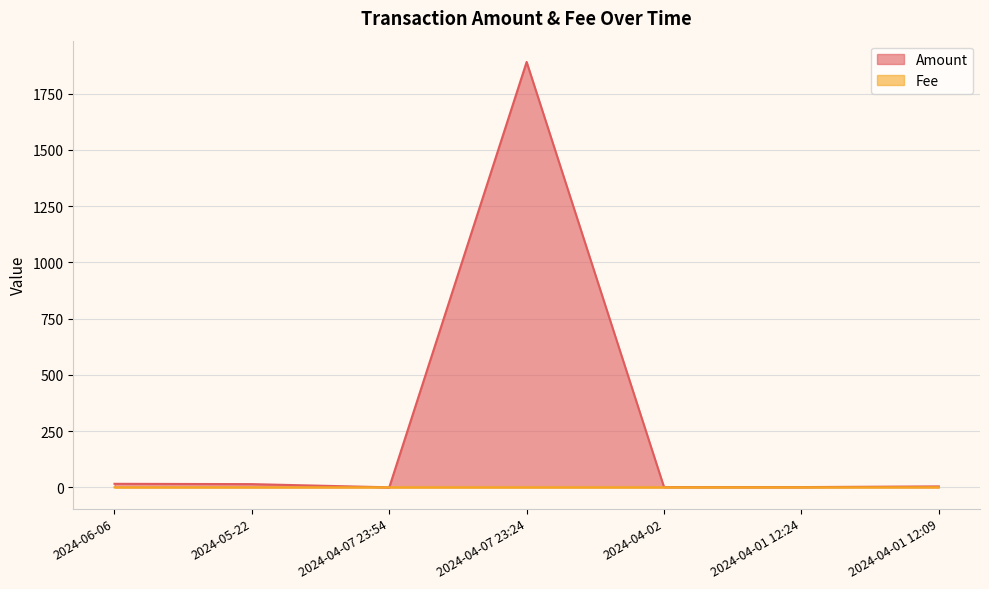

In Fee, how many points are higher than both neighbors (excluding endpoints)?

1